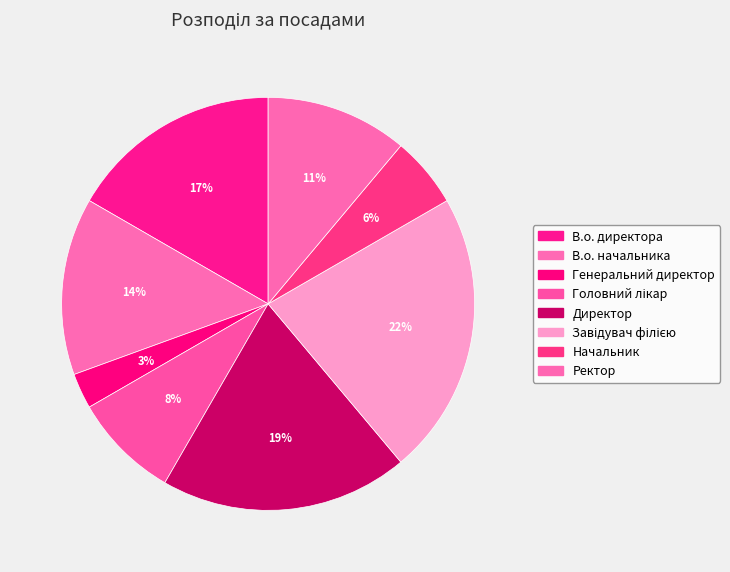

Which has a higher value, Директор or Завідувач філією?

Завідувач філією